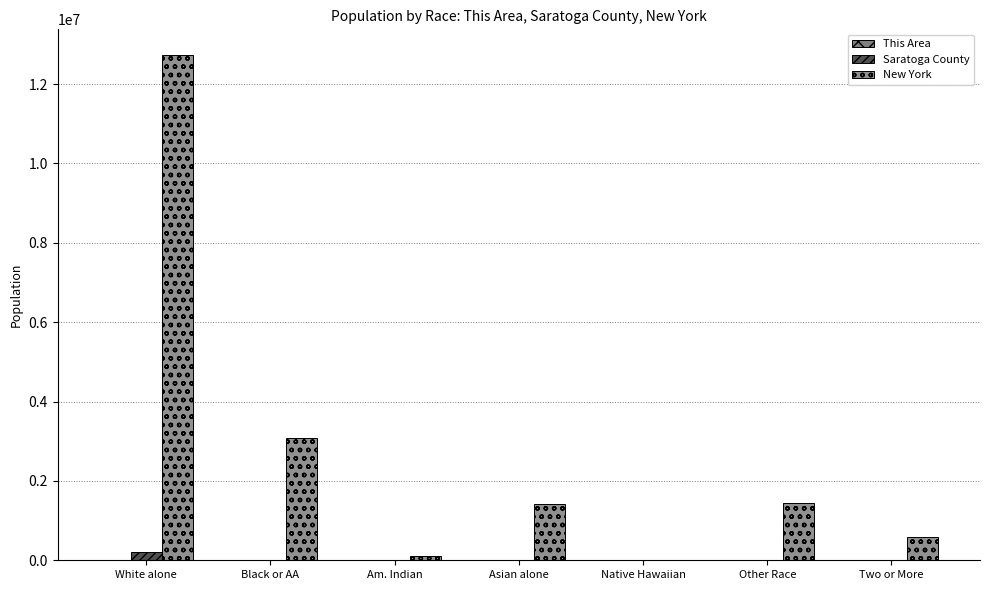

How many groups of bars are there?

7